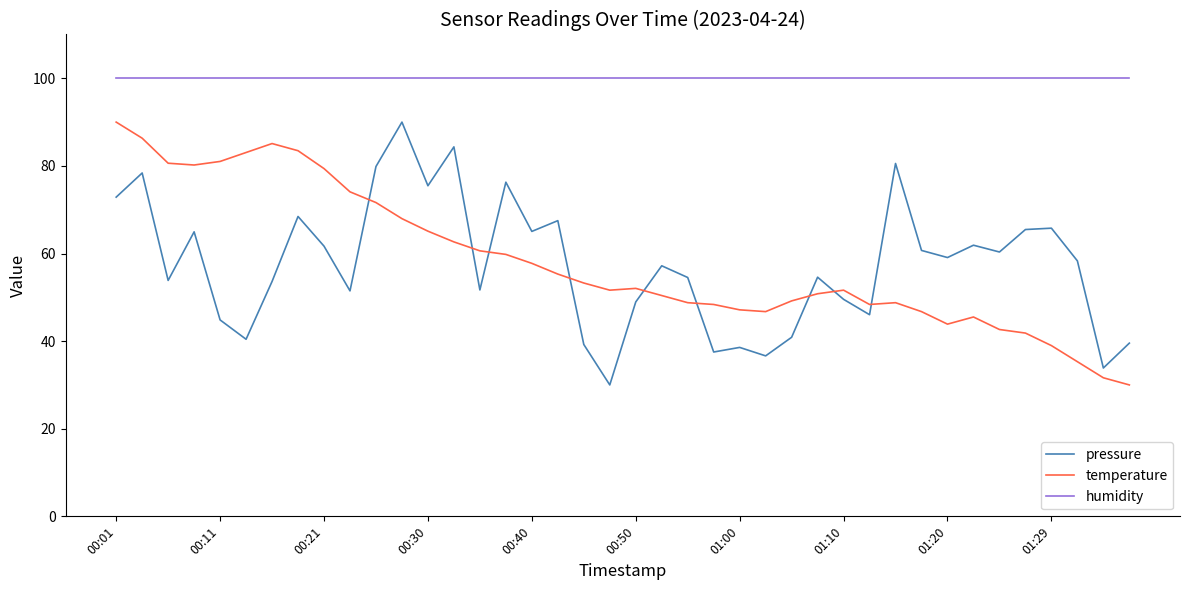

How many times do pressure and temperature cross each other?

9